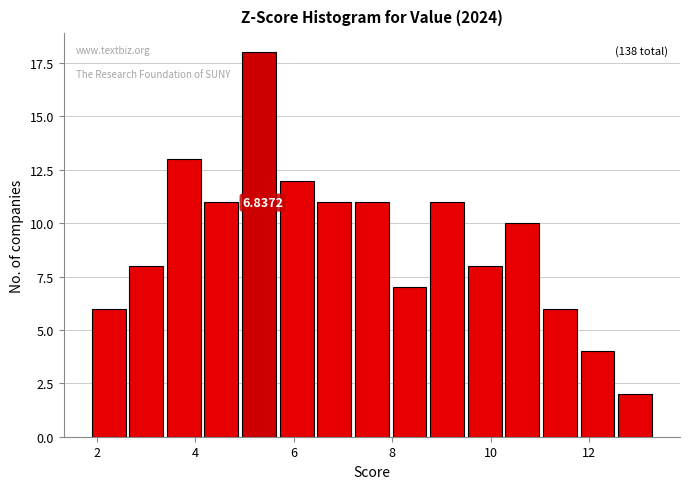

Read against the x-axis, roughly where is the centre of the tallest bar?

5.2